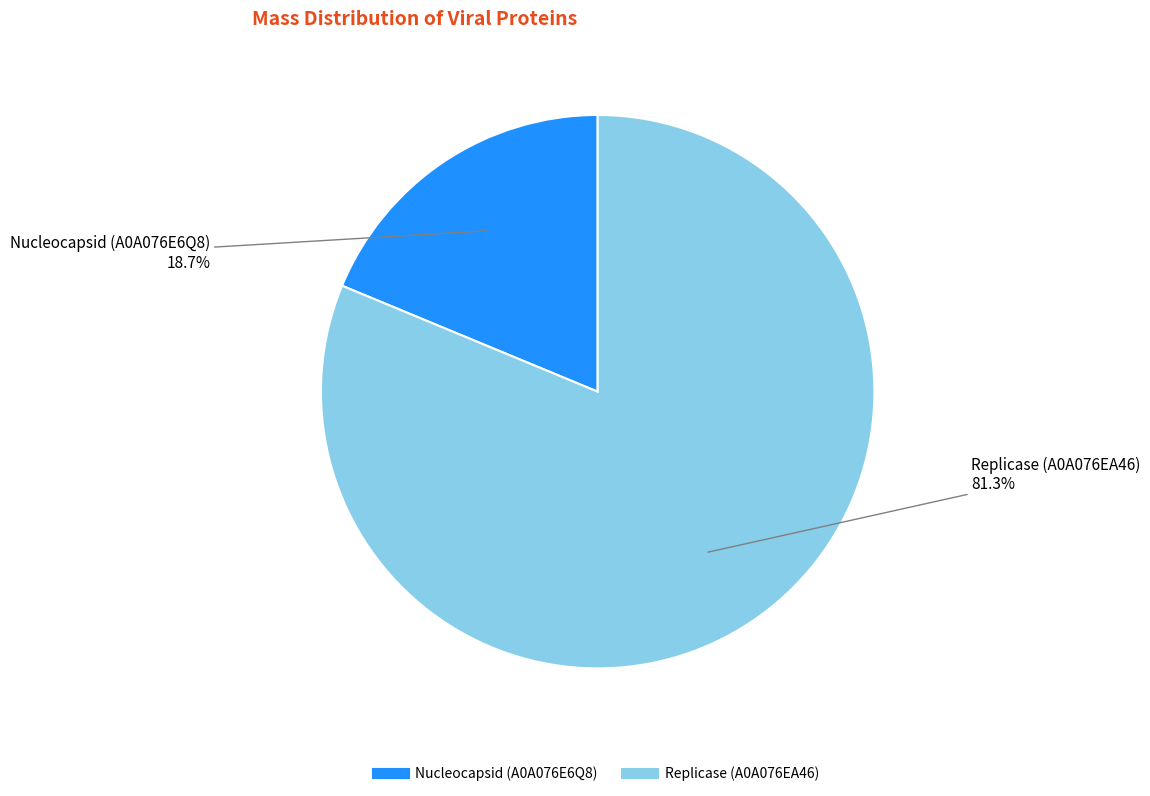

Is it true that Nucleocapsid (A0A076E6Q8) is 19% of the pie?

True